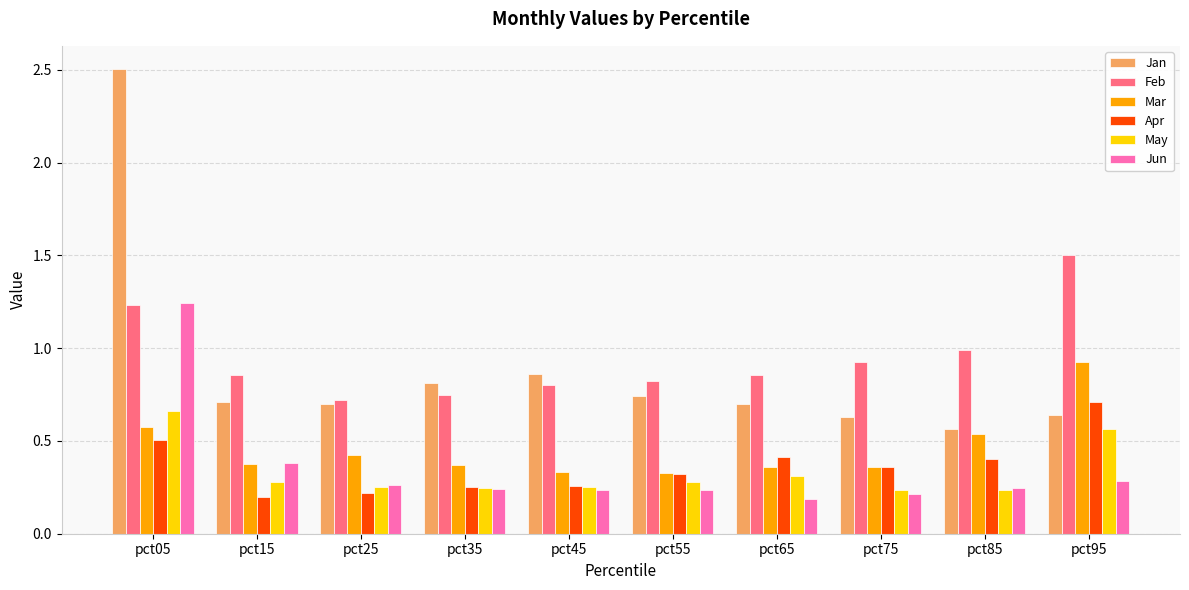

Are the bars horizontal?

No